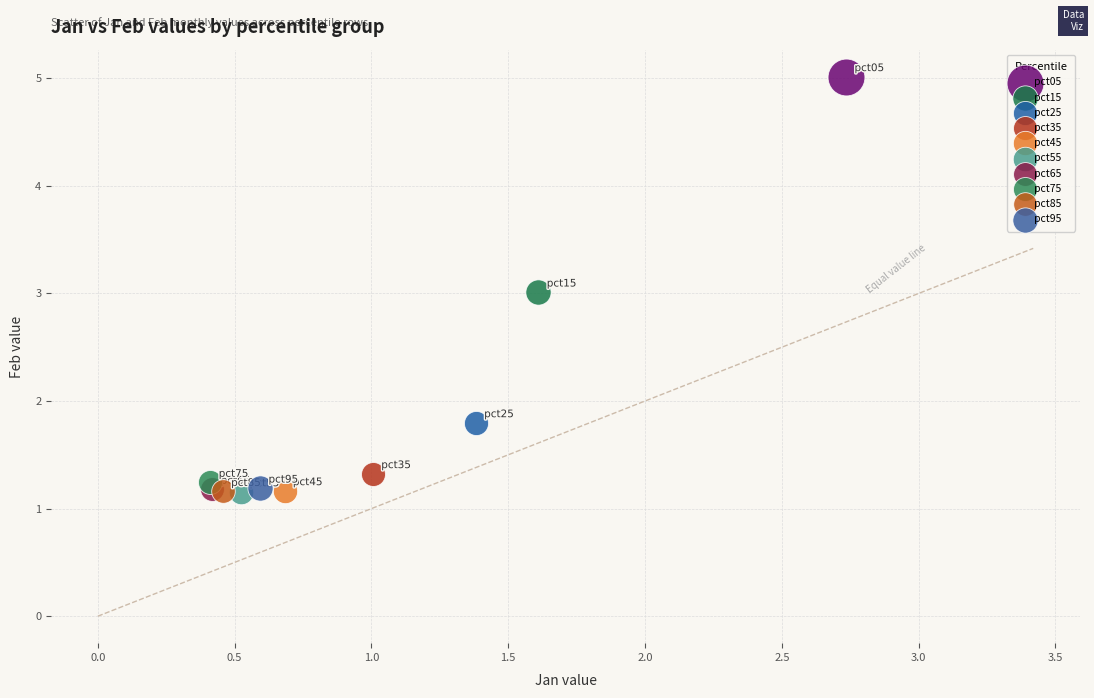

Which series contains the highest Y value?

pct05